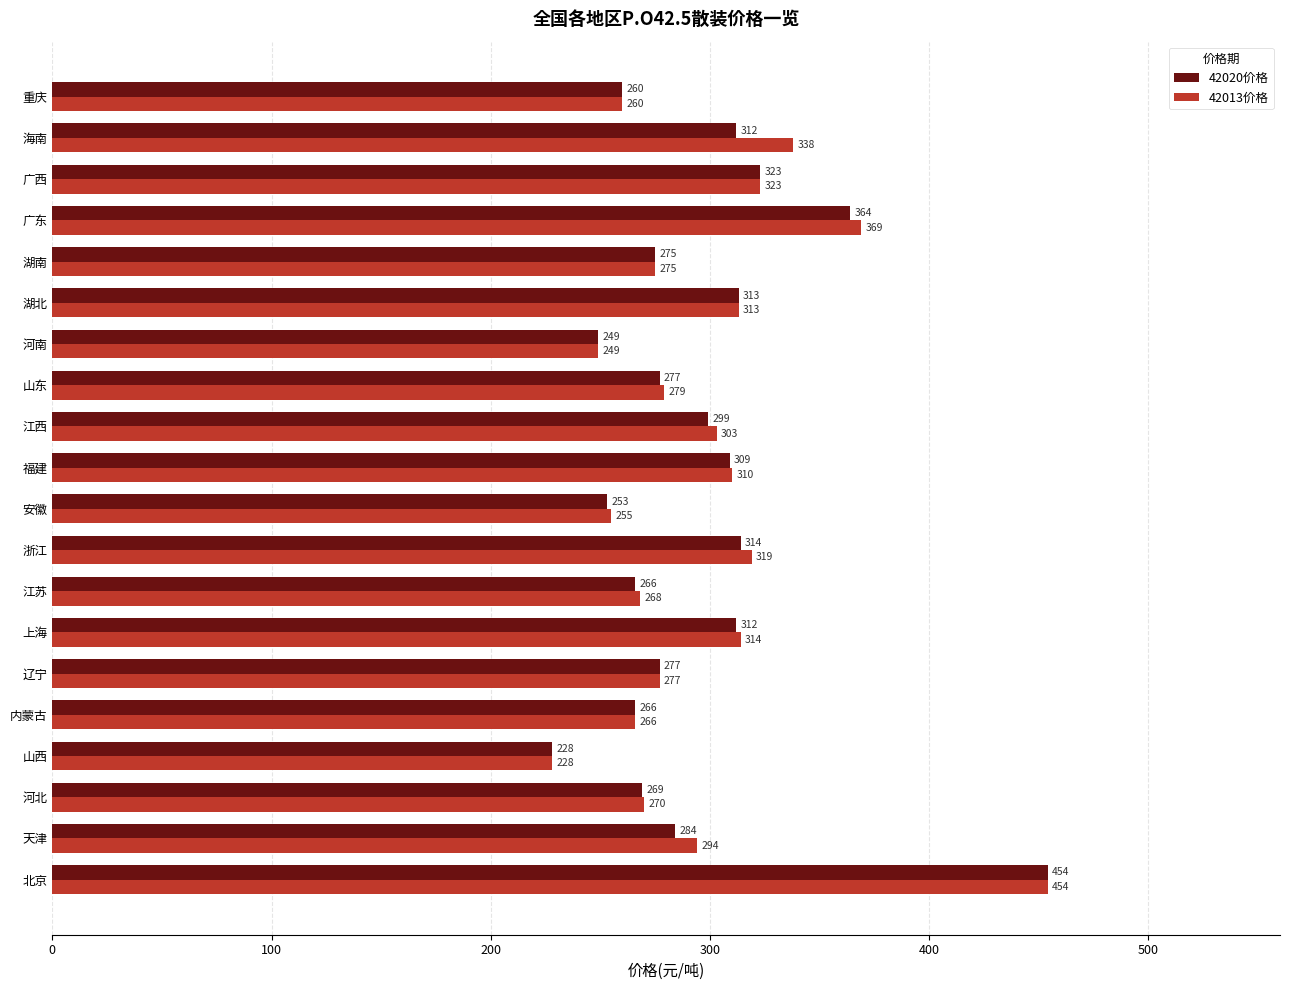

The 42020价格 series shows 154 at 辽宁. True or false?

False